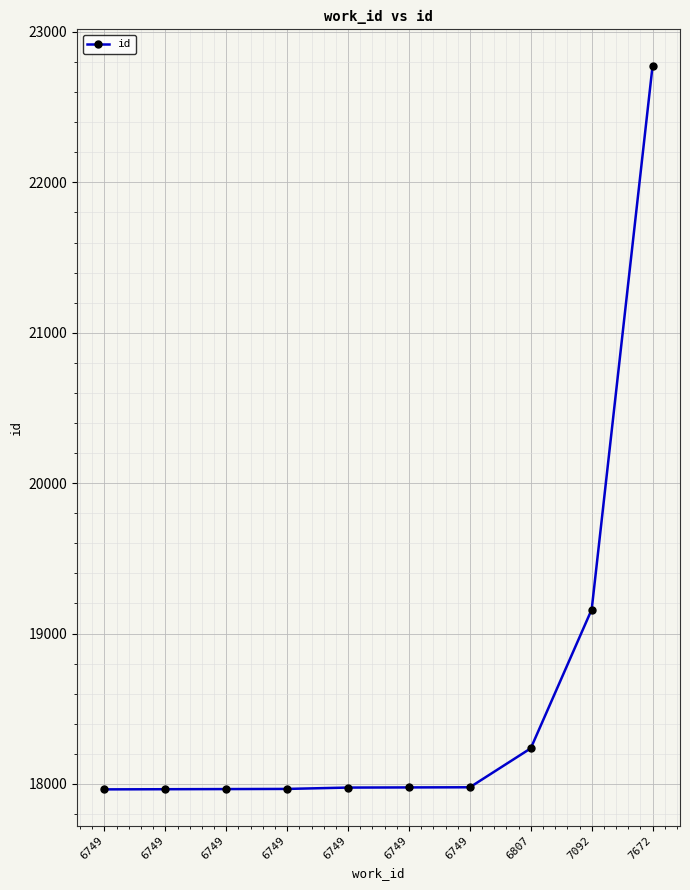

Is this an area chart (filled region under the line)?

No